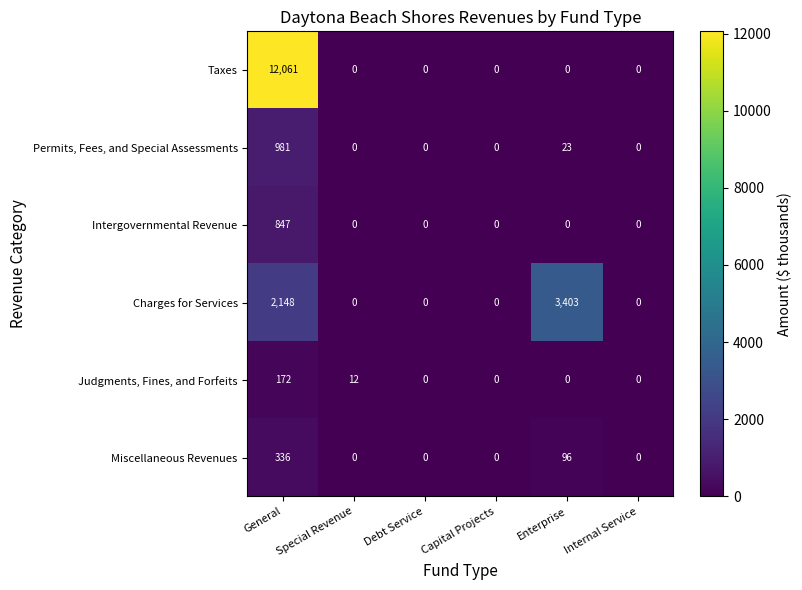

What is the sum of all Judgments, Fines, and Forfeits values?

184